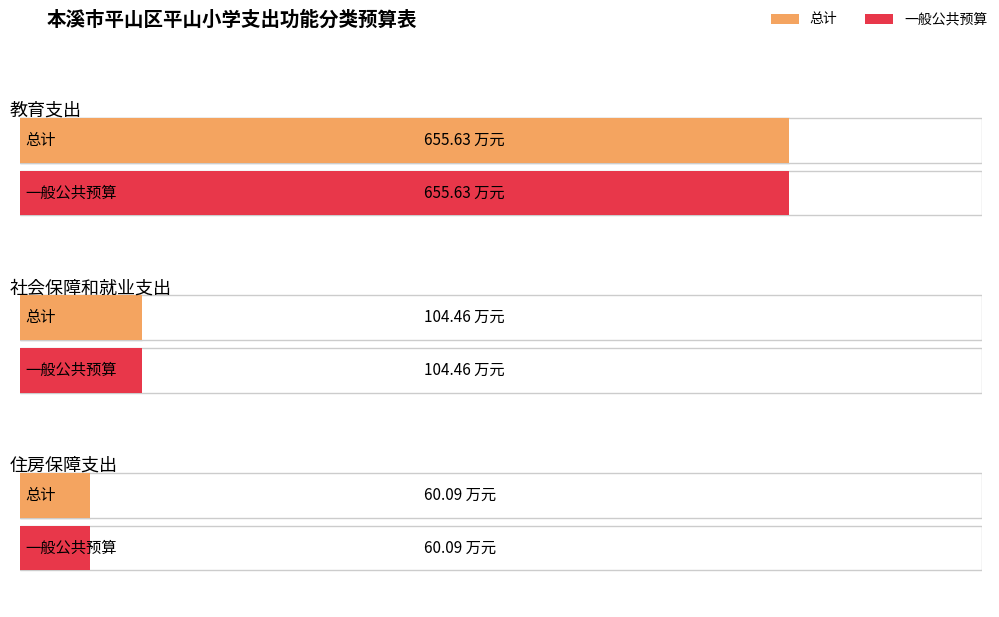

Rank the series by their maximum value, from lowest to highest.

总计, 一般公共预算